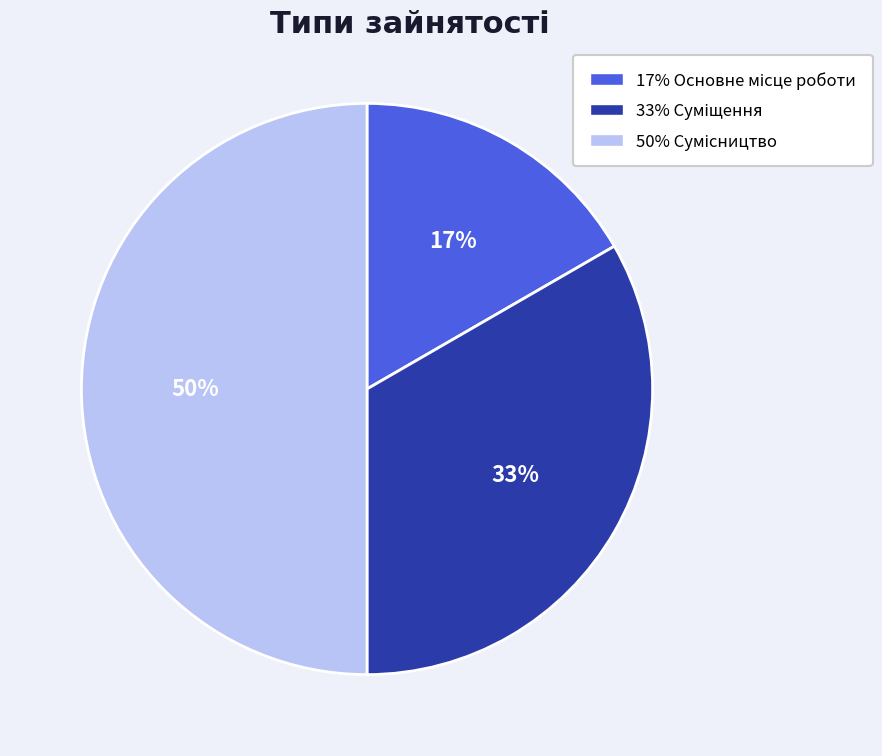

To the nearest percent, what is the average slice percentage?

33%